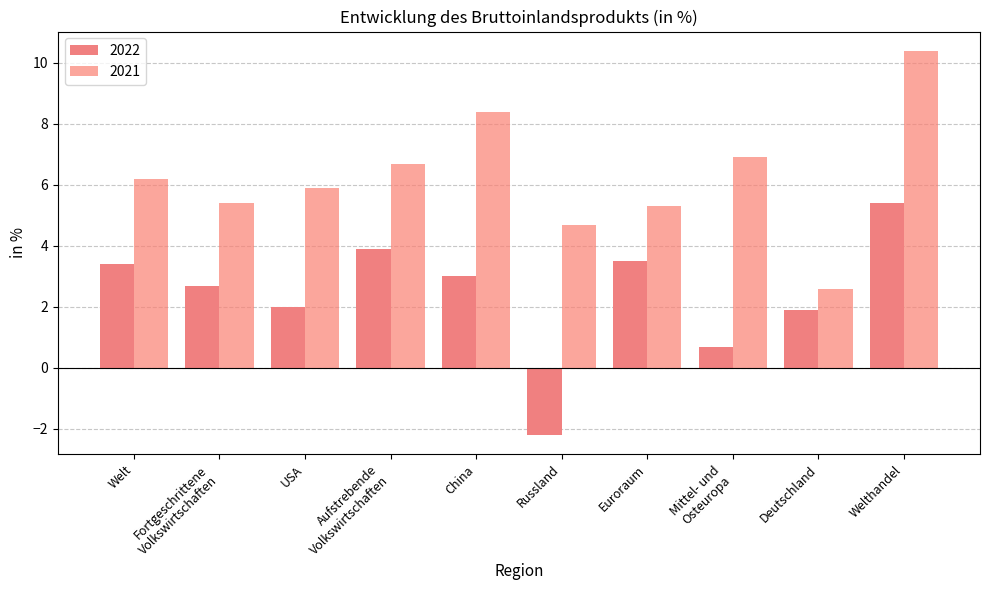

What is the lowest value of the 2021 series?

2.6